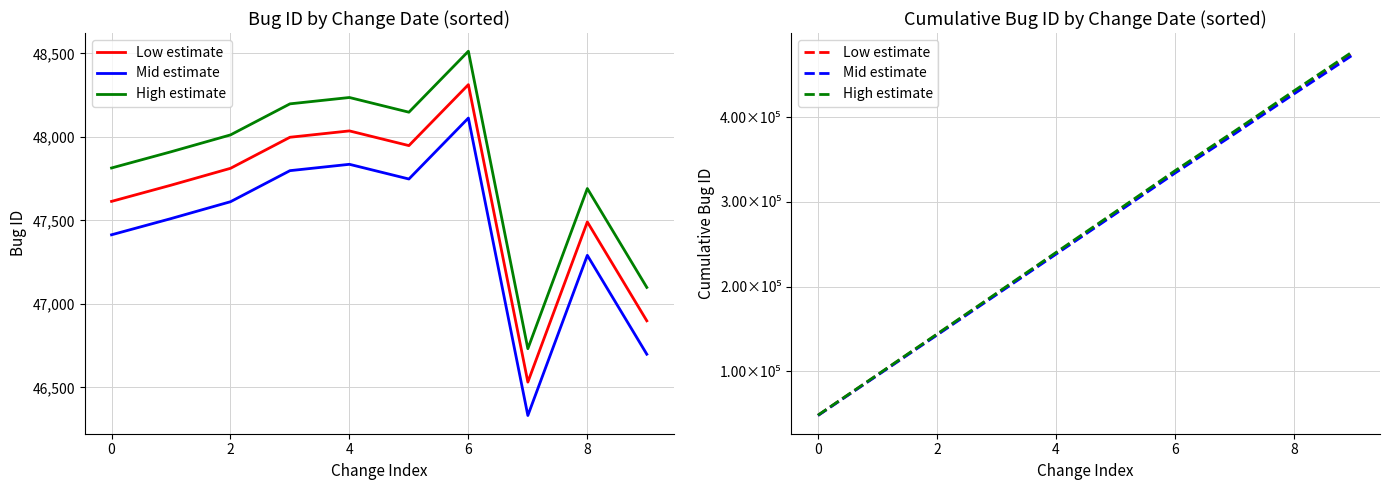

What is the value of the High estimate point at the 8th from the left?

383564